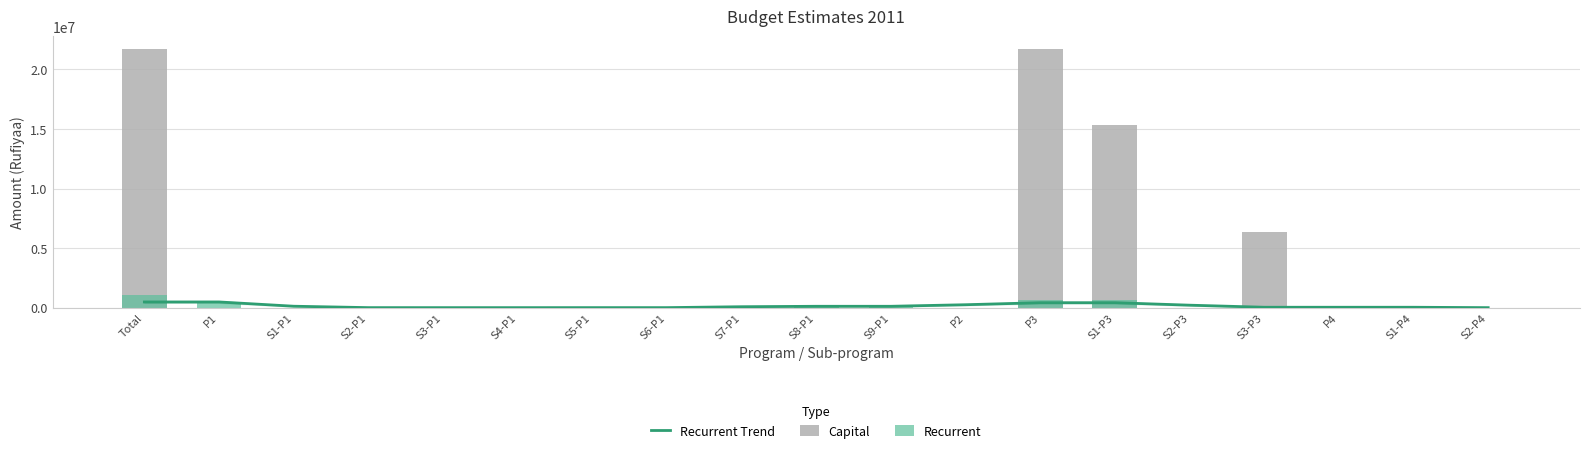

At which label is Recurrent closest to 537925?

P3